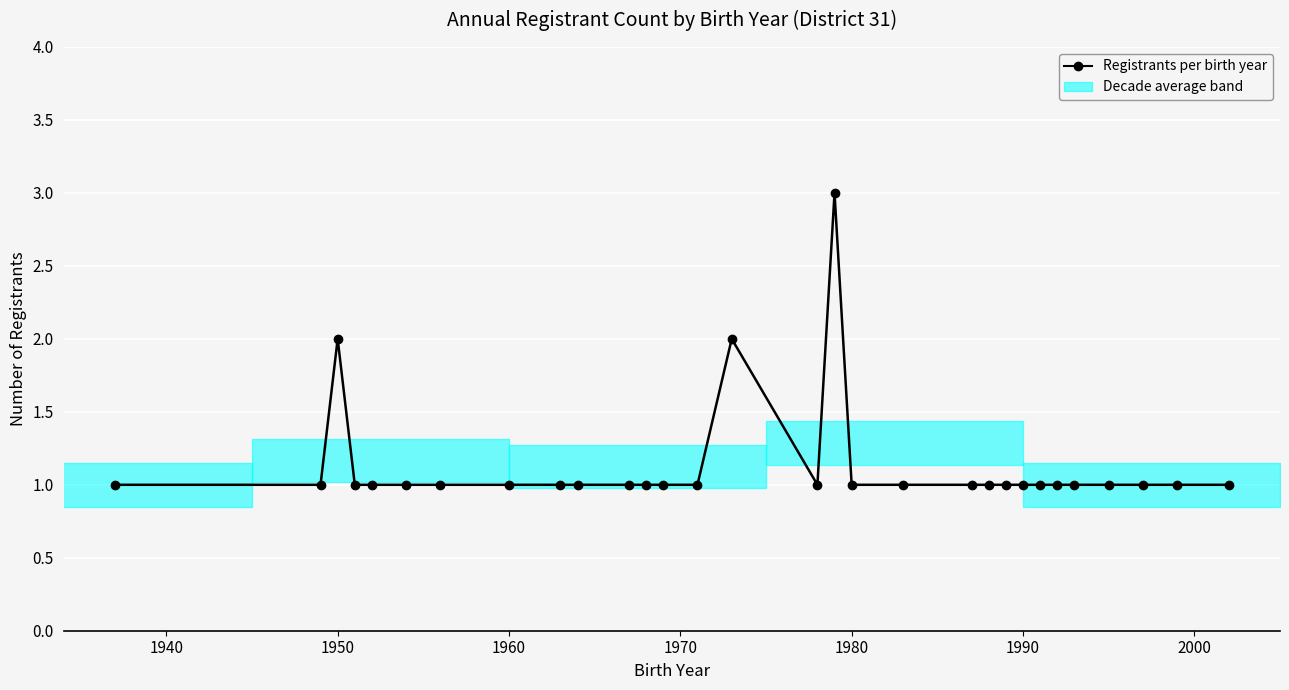

Reading left to right, extract all data points from this chart.

1	1	2	1	1	1	1	1	1	1	1	1	1	1	2	1	3	1	1	1	1	1	1	1	1	1	1	1	1	1